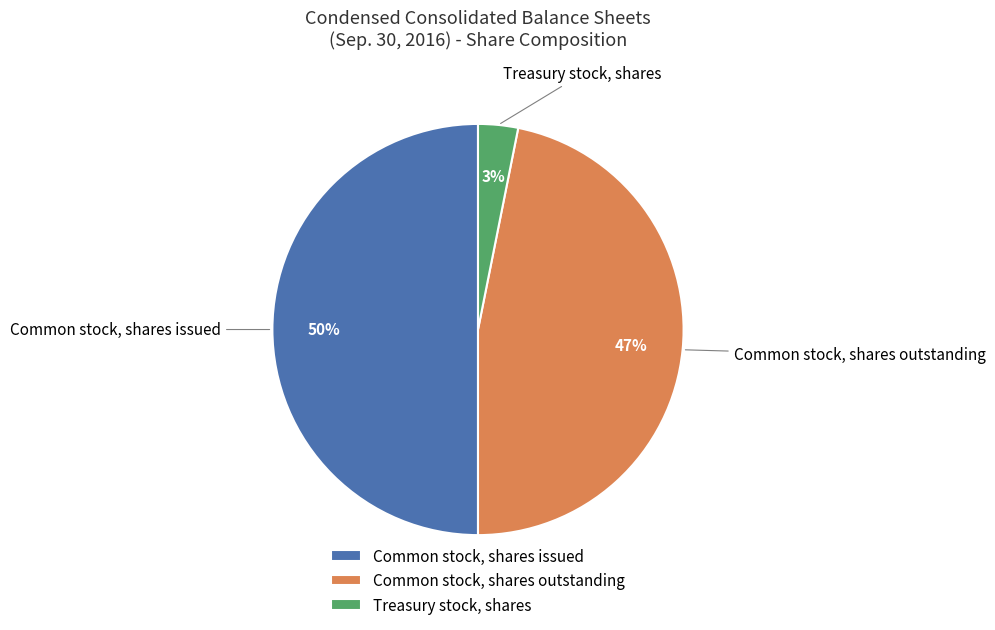

Which slice is the largest?

Common stock, shares issued